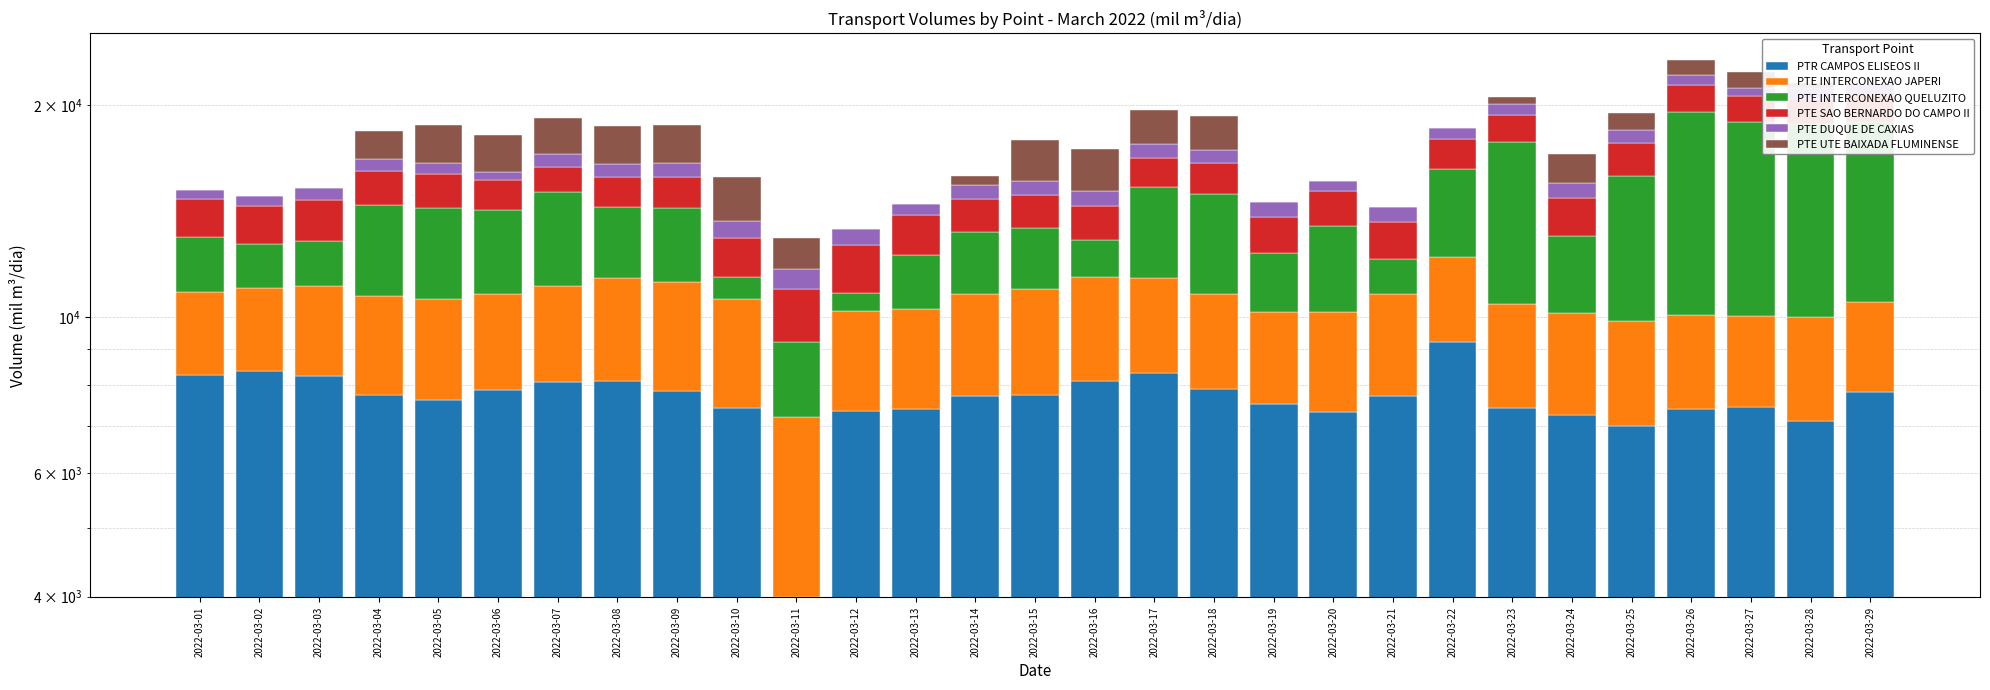

Reading right to left, list all the values displayed in this chart.

PTR CAMPOS ELISEOS II: 7822.4	7115.0	7432.1	7387.6	6998.3	7246.2	7421.1	9199.3	7717.8	7328.3	7517.7	7907.6	8324.2	8094.4	7742.8	7712.7	7400.9	7357.9	3990.2	7429.0	7848.1	8111.1	8073.4	7878.7	7611.9	7730.1	8232.6	8365.6	8260.8
PTE INTERCONEXAO JAPERI: 2678.8	2886.6	2608.4	2679.5	2884.2	2873.2	3025.2	2975.6	3044.7	2845.7	2637.4	2854.4	3049.5	3286.0	3213.0	3057.5	2850.2	2850.6	3218.7	3165.2	3346.0	3258.1	2978.8	2899.9	2993.9	2985.0	2832.2	2626.2	2587.9
PTE INTERCONEXAO QUELUZITO: 8462.5	8840.0	8888.3	9495.7	5999.6	2903.8	7302.6	4059.5	1338.5	3296.9	2181.9	4218.6	3914.3	1475.8	2416.7	2434.7	2011.2	622.4	1991.4	812.6	3101.9	2945.8	3981.8	3418.7	3687.7	3701.8	1746.7	1696.1	2151.7
PTE SAO BERNARDO DO CAMPO II: 1698.4	1597.9	1676.1	1804.8	1777.6	1731.9	1649.5	1660.5	1524.4	1616.5	1548.1	1556.1	1557.4	1547.7	1539.1	1513.0	1679.0	1821.2	1767.2	1547.8	1542.4	1477.7	1329.9	1439.4	1657.7	1704.5	1832.0	1674.9	1719.4
PTE DUQUE DE CAXIAS: 768.8	734.2	581.6	727.9	780.6	749.2	699.5	688.0	704.5	500.3	680.9	757.1	755.7	722.9	711.6	691.6	515.8	668.8	734.4	718.1	715.1	716.1	679.6	463.0	614.4	664.2	620.3	508.1	423.3
PTE UTE BAIXADA FLUMINENSE: 0.0	378.4	1120.7	1090.7	1084.2	1519.6	439.0	0.0	0.0	0.0	0.0	1995.7	2087.2	2200.5	2212.1	441.9	0.0	30.8	1232.2	2158.5	2197.7	2170.9	2153.8	2026.0	2158.5	1615.3	0.0	0.0	0.0